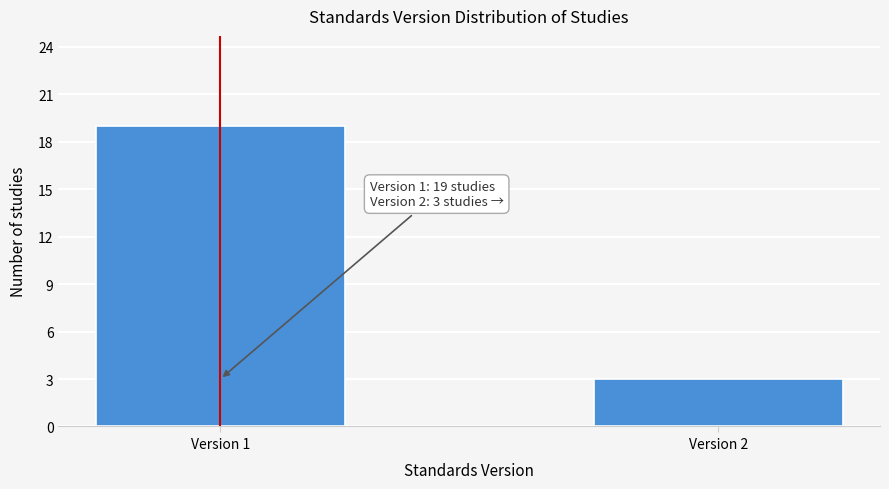

Reading left to right, transcribe all the data shown in this chart.

19	3